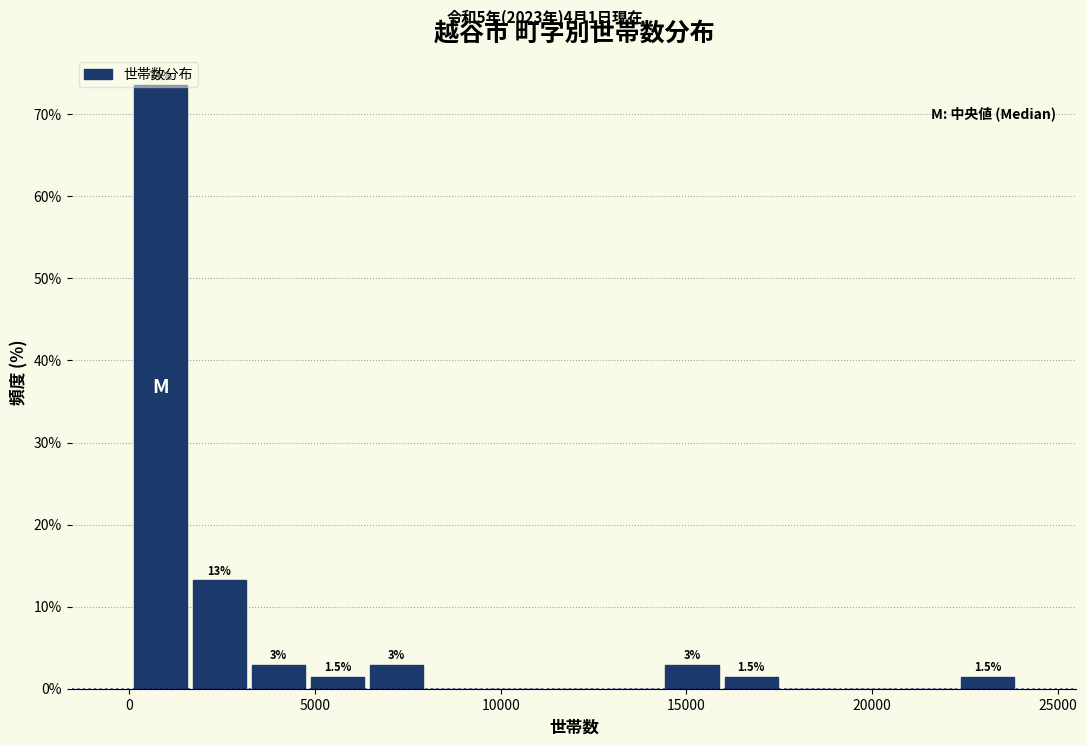

Read against the x-axis, roughly where is the centre of the tallest bar?

1000